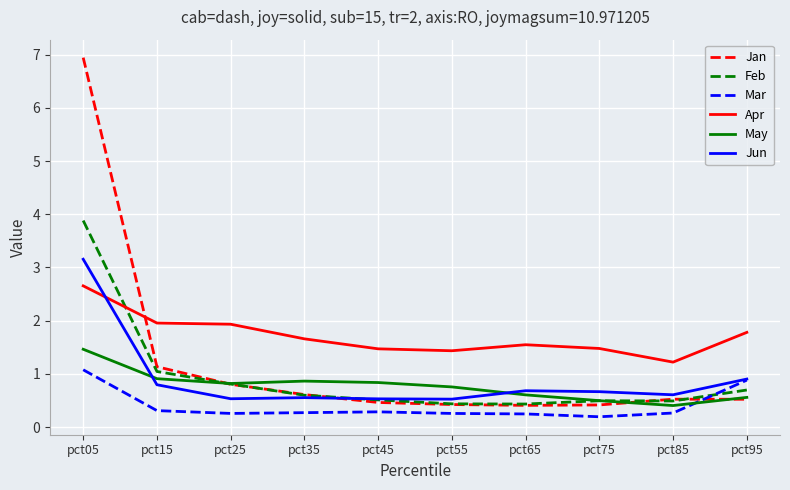

True or false: Feb has a value of 3.9 at pct05.

True